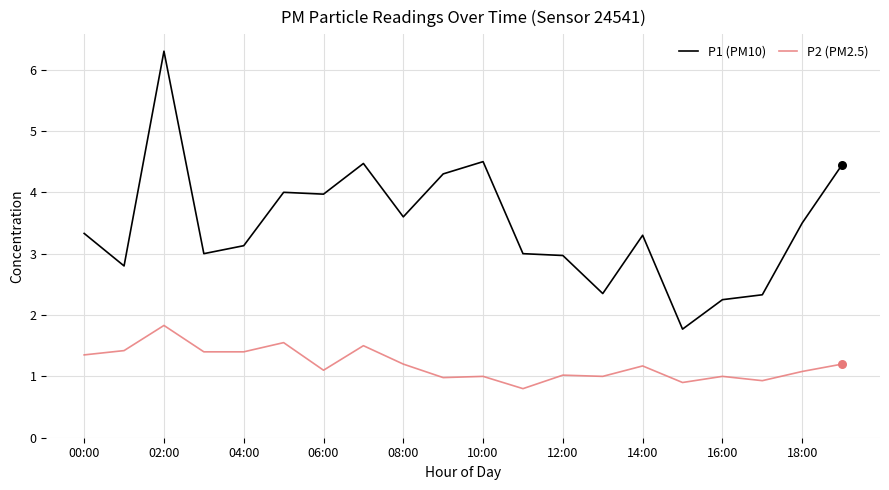

Which series has the largest total across all categories?

P1 (PM10)